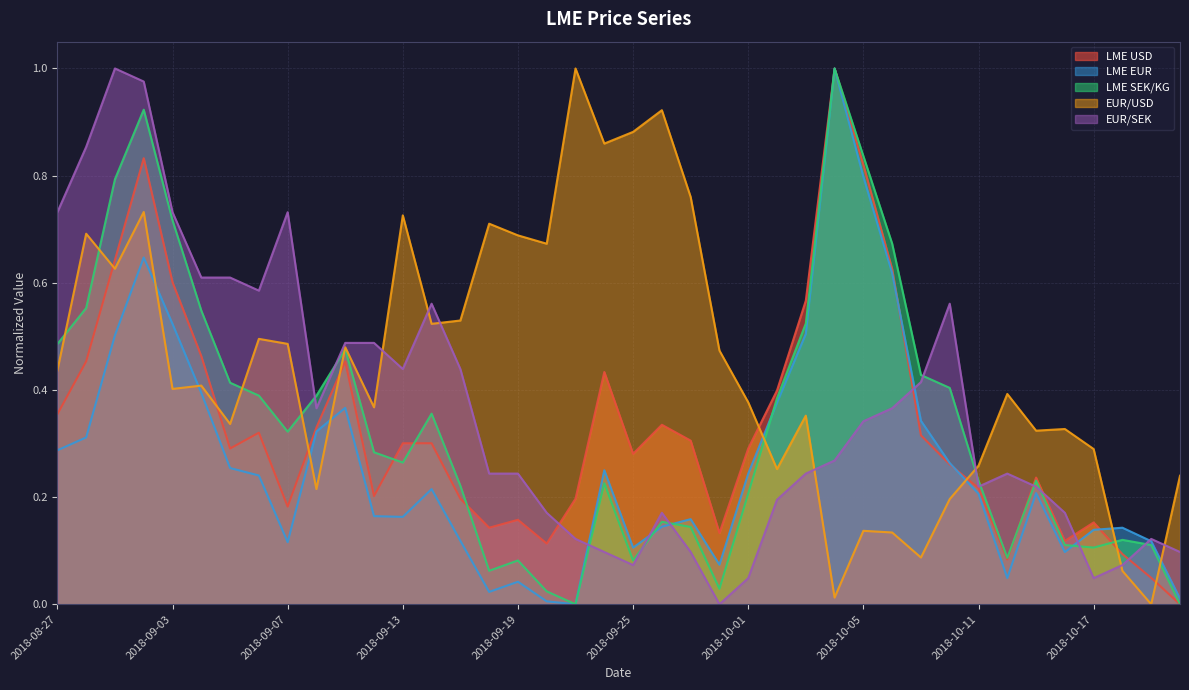

What is the maximum value shown in the chart?

1.0